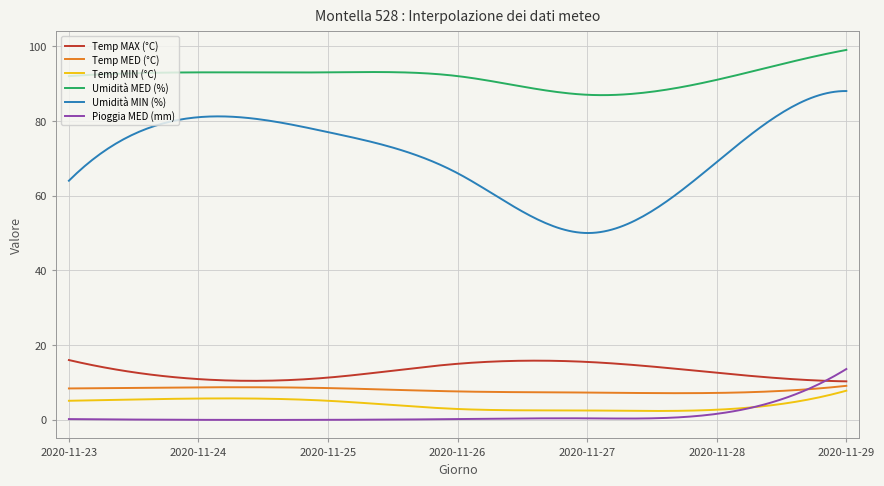

True or false: Umidità MIN (%) and Temp MAX (°C) cross at least once.

False